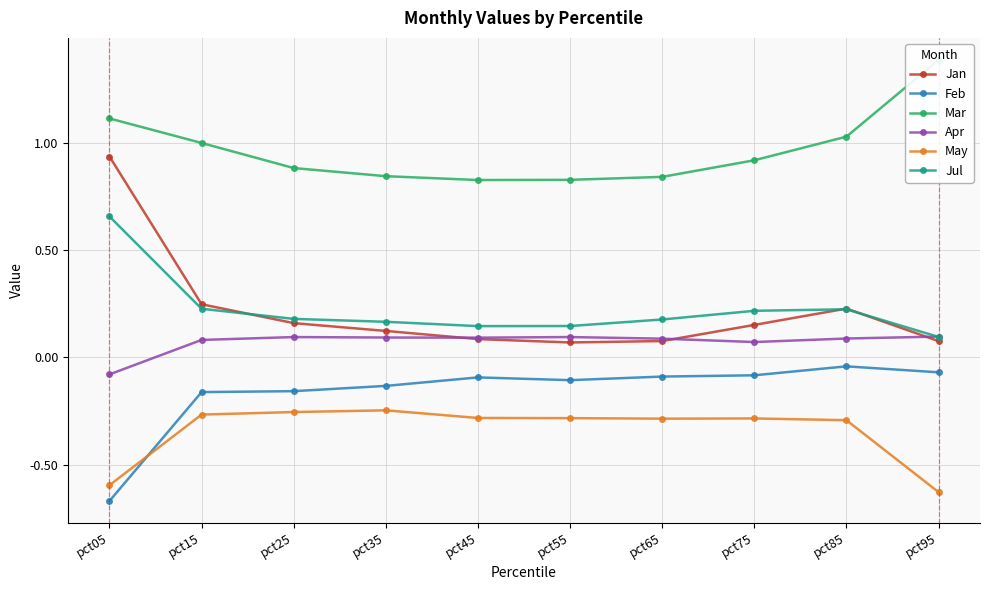

At which category does May reach its first local valley?

pct65